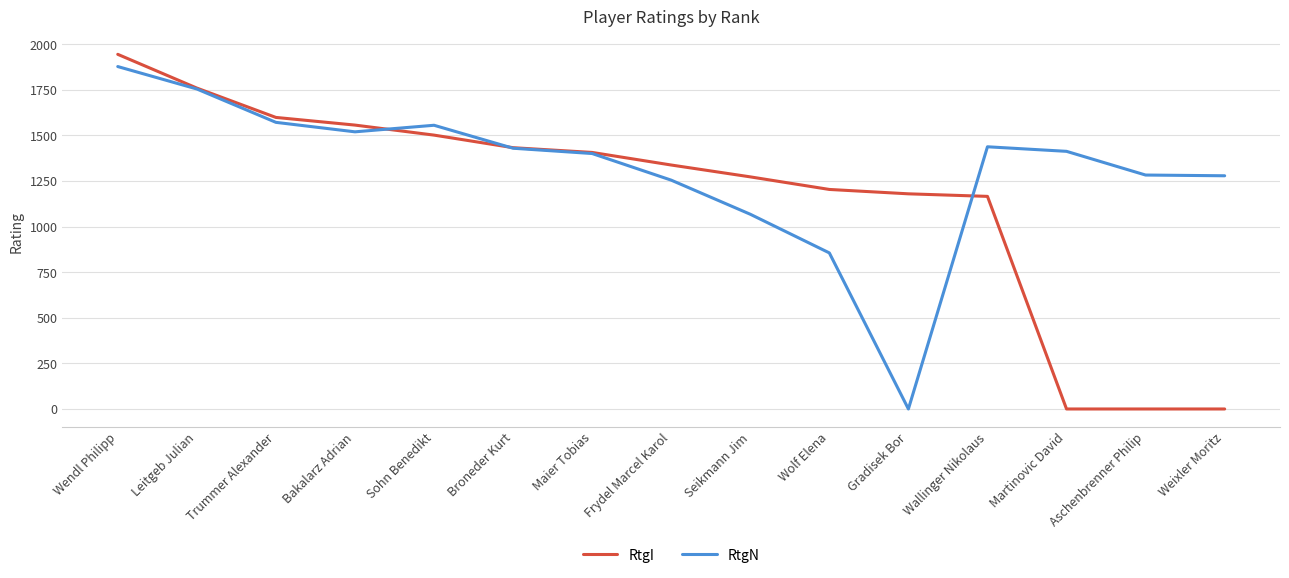

What is the spread (max minus min) of values at Leitgeb Julian?

5